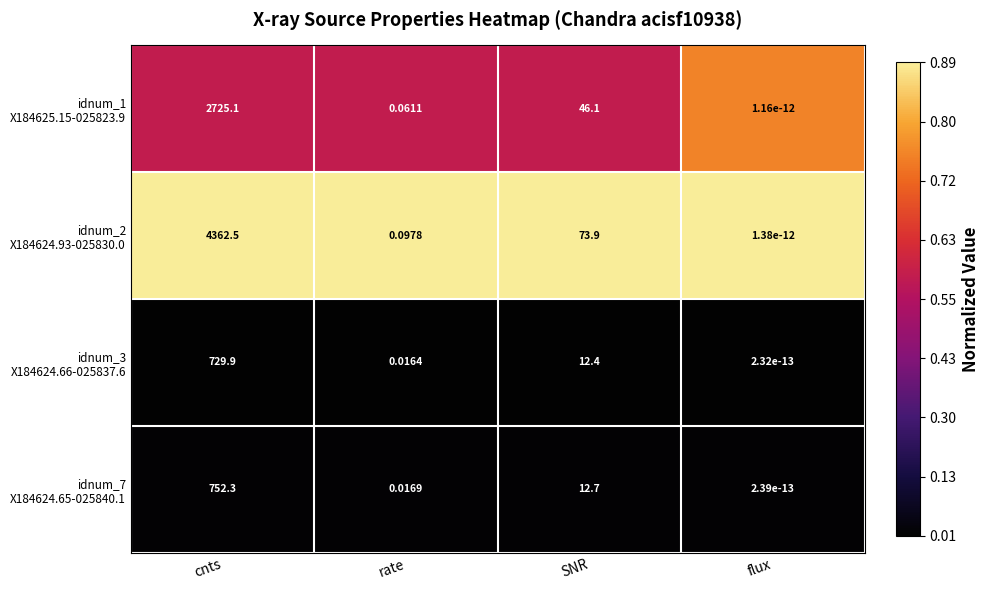

At which category is the sum across all series the highest?

cnts